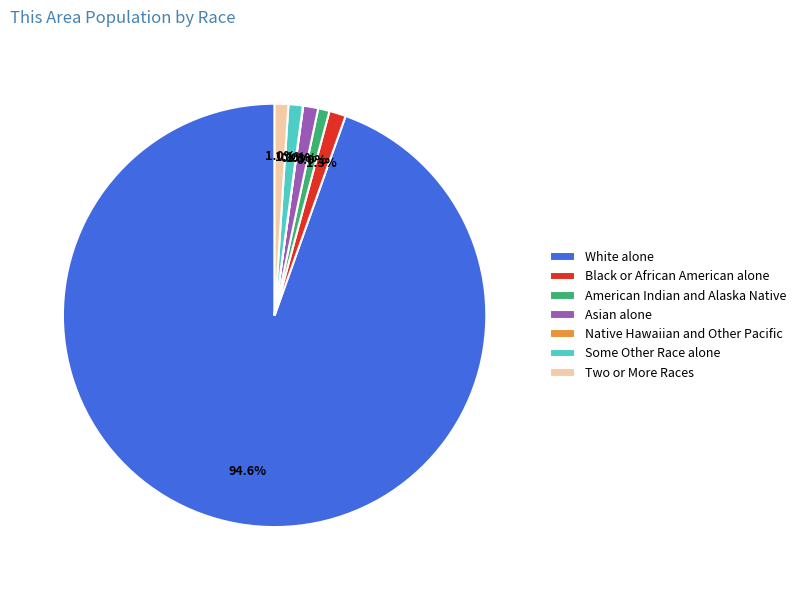

To the nearest percent, what portion does White alone represent?

95%